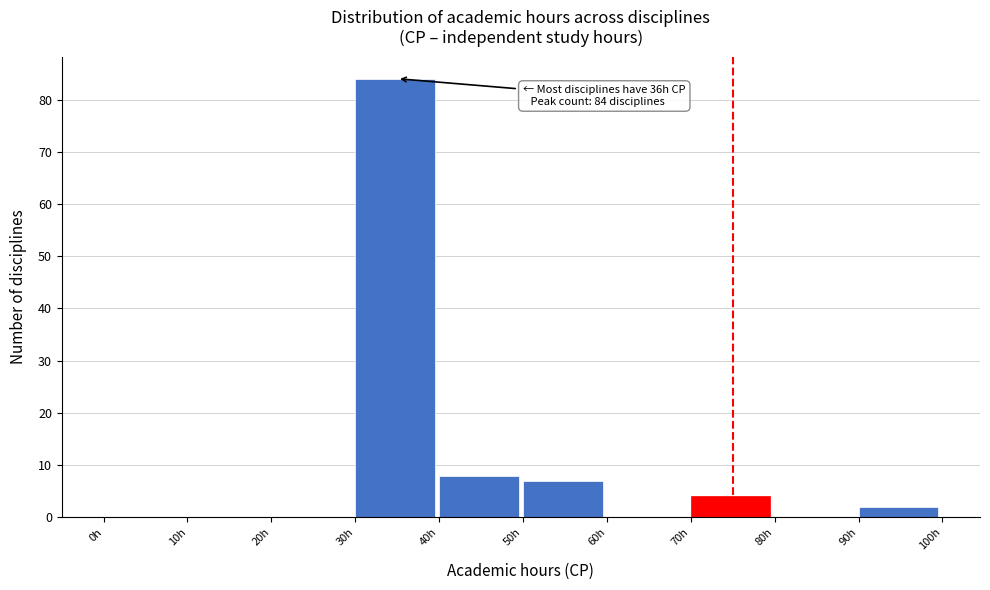

Which range on the x-axis has the tallest bar?

30 to 40